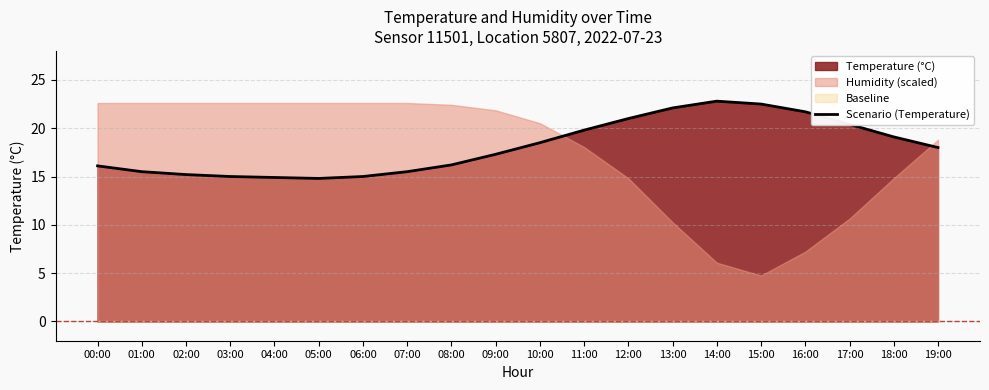

What is the difference between the maximum and minimum values?

8.0